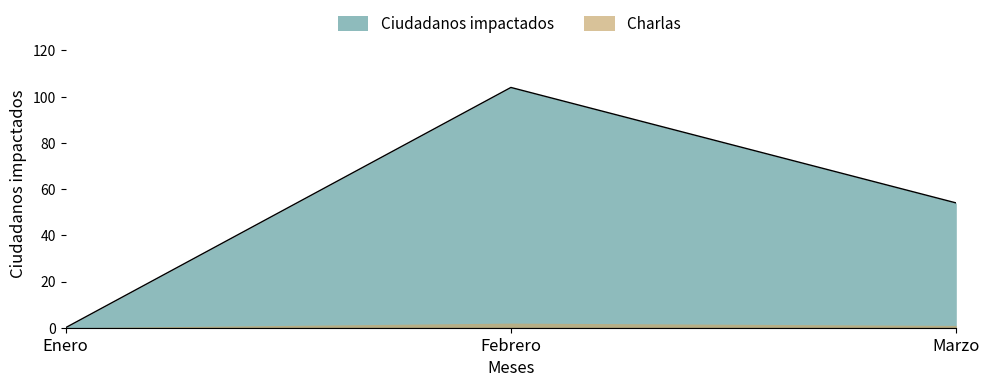

What is the maximum value shown in the chart?

104